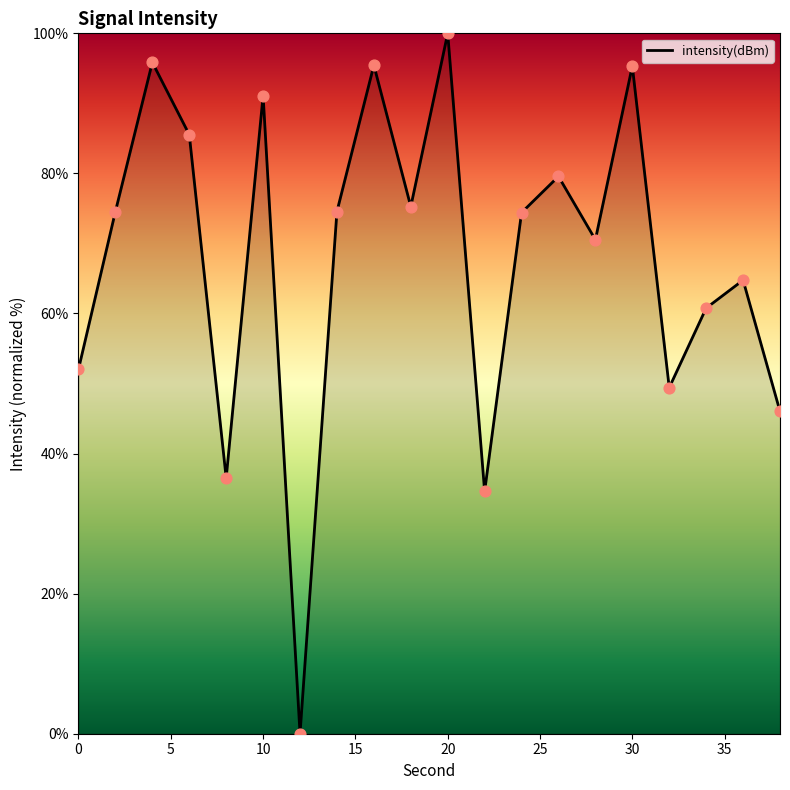

What is the greatest value displayed?

100.0